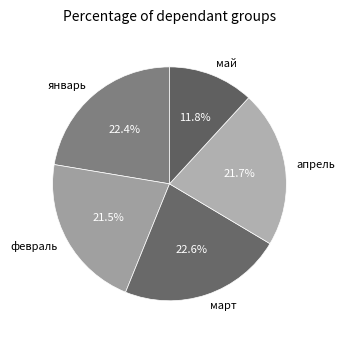

Approximately how many times larger is the value at январь compared to февраль?

1.0